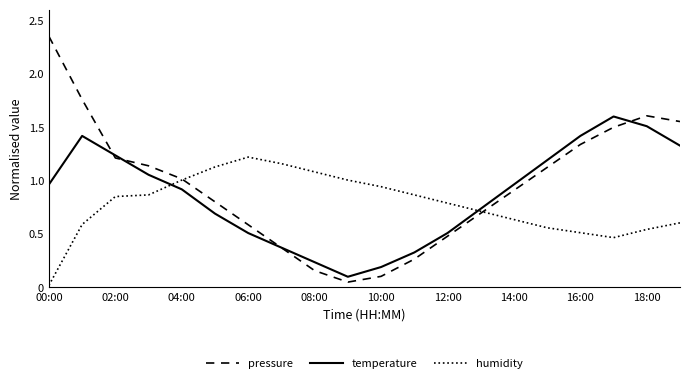

Rank the series by their maximum value, from lowest to highest.

humidity, temperature, pressure